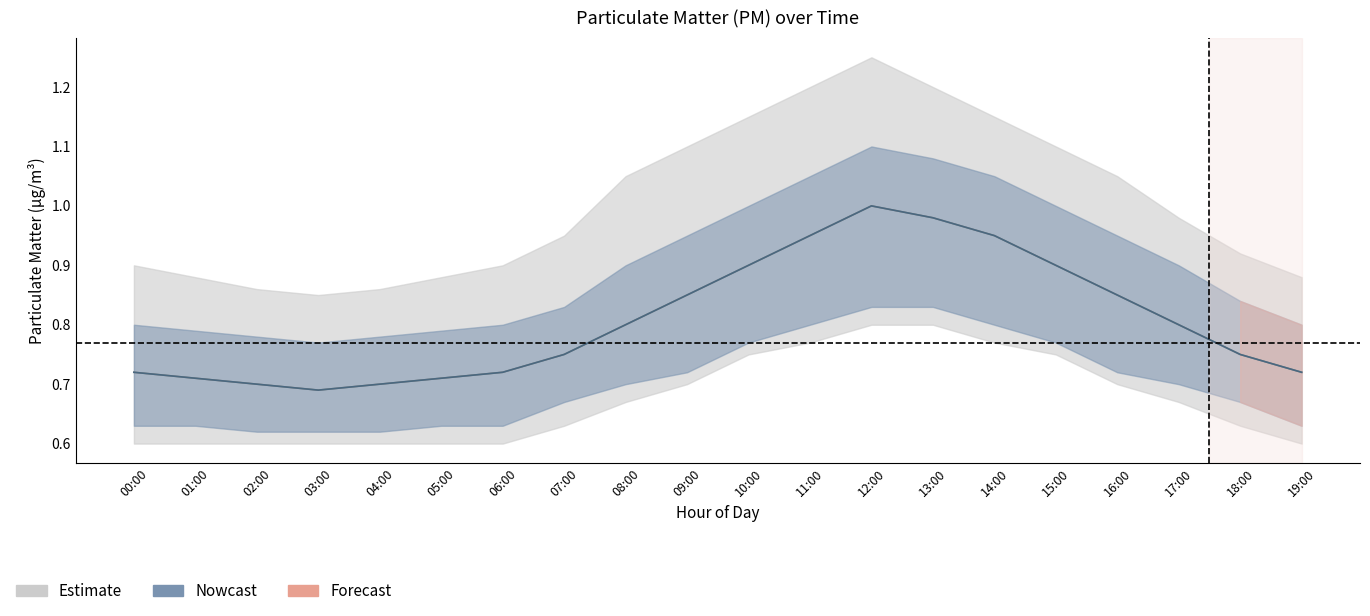

True or false: P2 and P1 intersect in this chart.

False